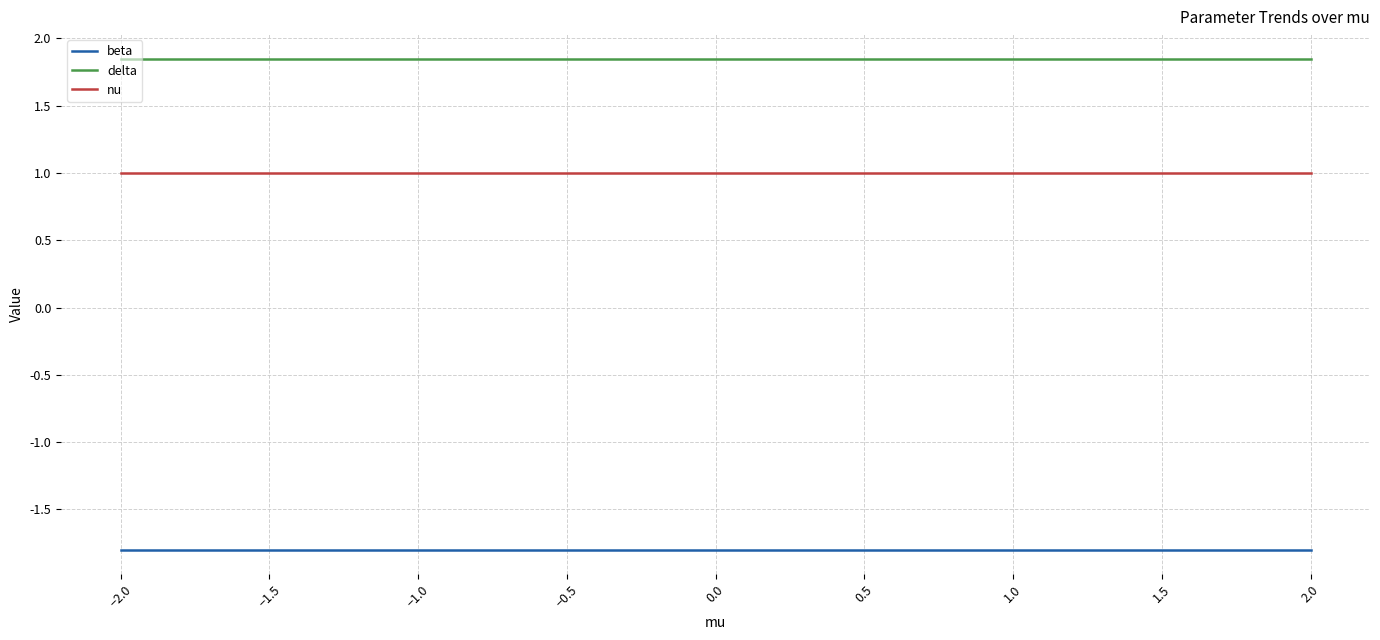

List the series in order of their overall mean, lowest first.

beta, nu, delta